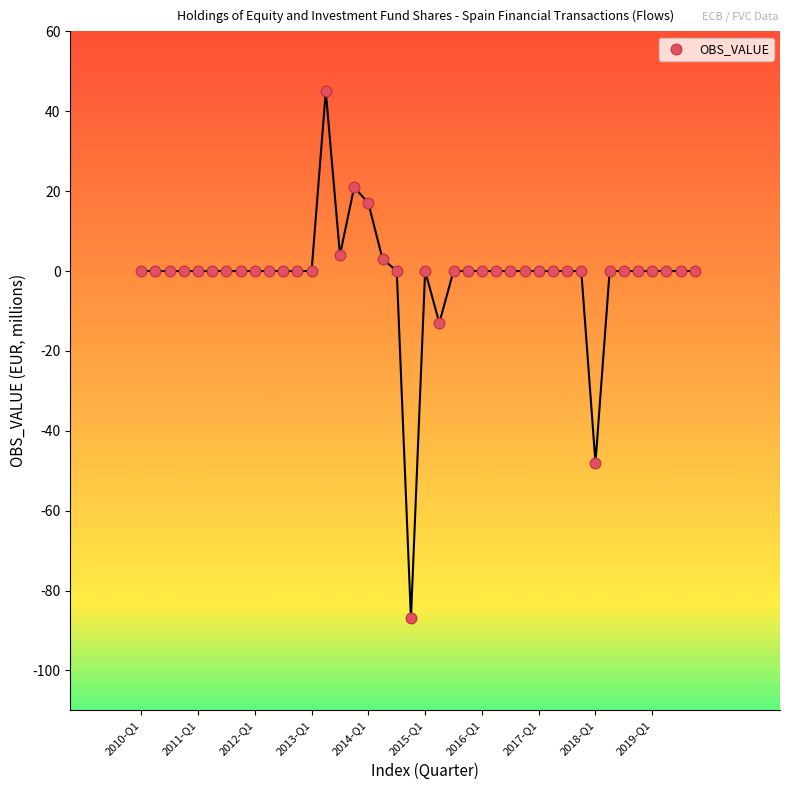

What is the range of Y values (max minus min)?

132